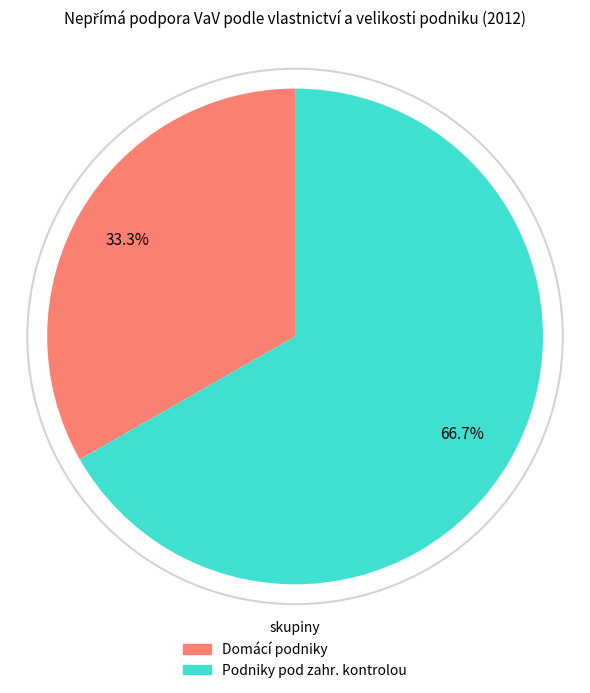

How many segments does this pie chart have?

2